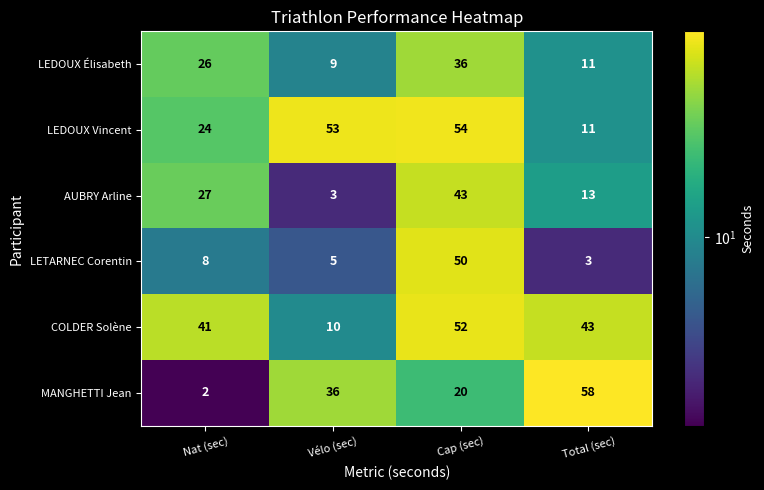

What is the difference between the second highest and minimum values in the LEDOUX Vincent series?

42